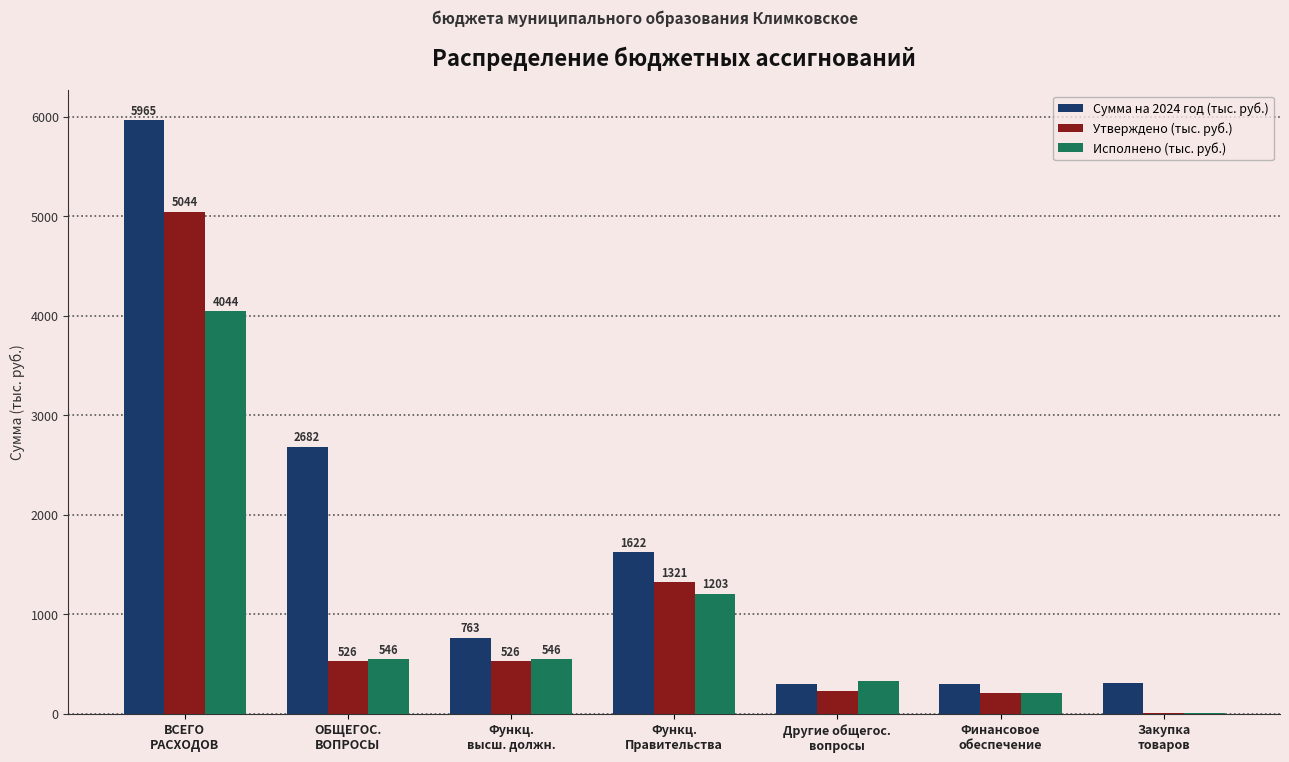

What is the highest value of the Утверждено (тыс. руб.) series?

5044.0